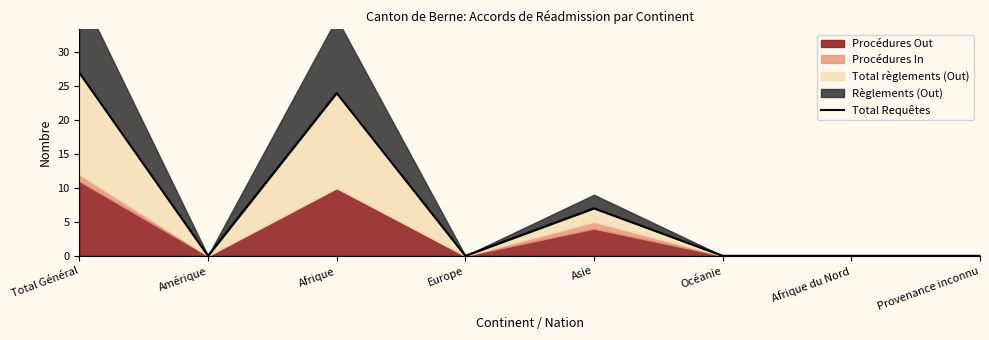

Reading left to right, extract all data points from this chart.

27	0	24	0	7	0	0	0